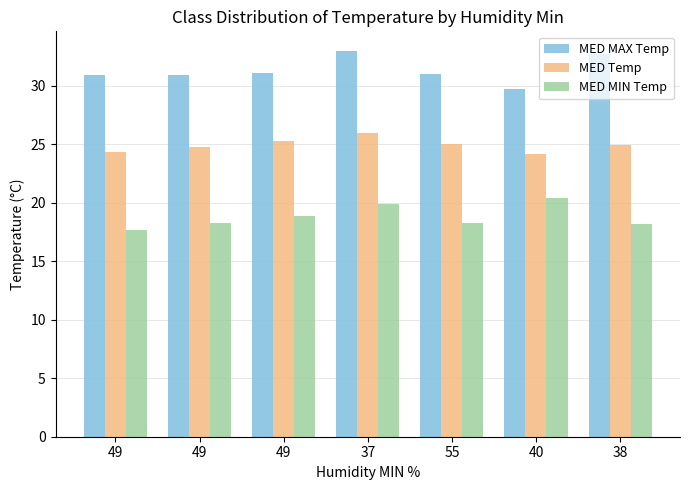

What is the maximum value shown in the chart?

33.0